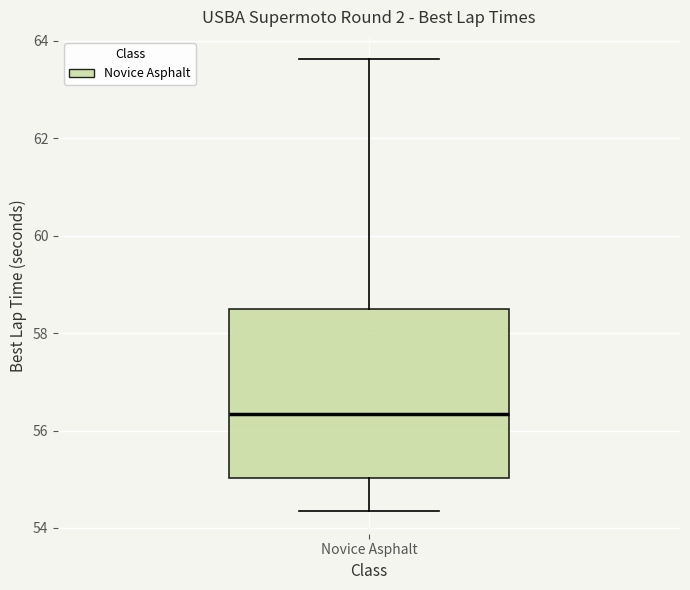

Read this box plot against the y-axis: the position of the median line, the range covered by the box, and the ends of both whiskers. The values are not printed on the chart, so give them approximately, as read against the axis.

median 56.4, box 55.0 to 58.6, whiskers 54.4 to 63.6